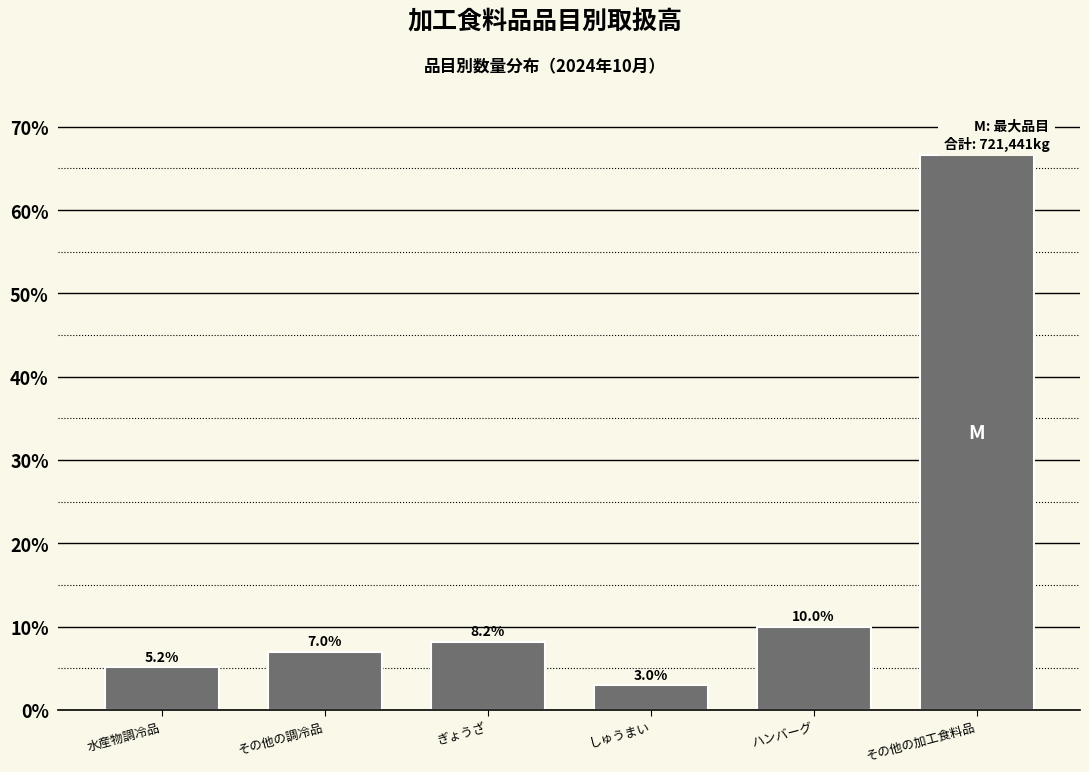

Reading left to right, transcribe all the data shown in this chart.

水産物調冷品=5.2	その他の調冷品=7.0	ぎょうざ=8.2	しゅうまい=3.0	ハンバーグ=10.0	その他の加工食料品=66.6